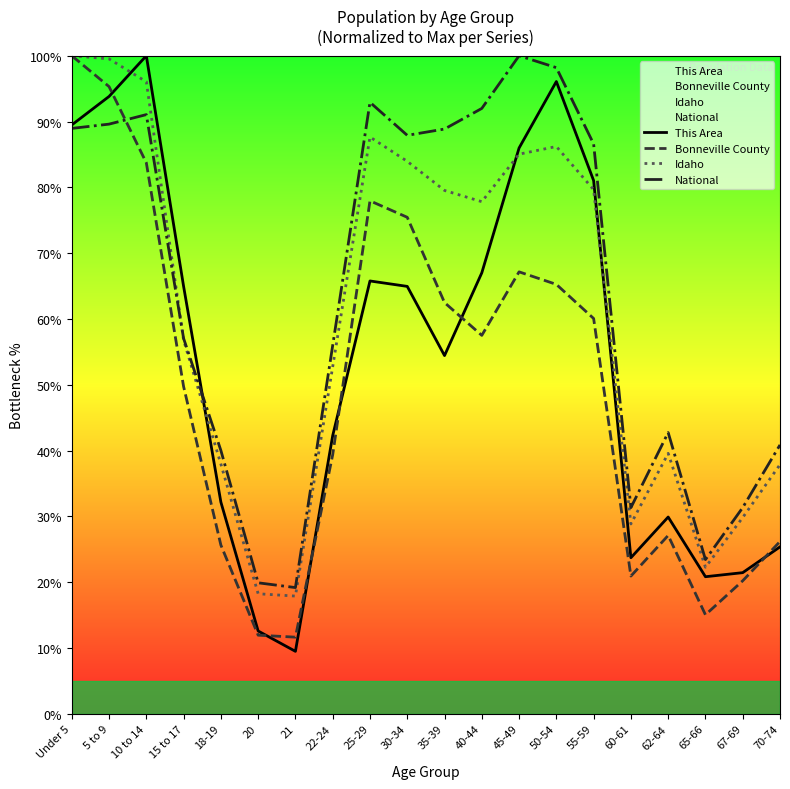

At 22-24, list the series in order from smallest to largest.

Bonneville County, This Area, Idaho, National